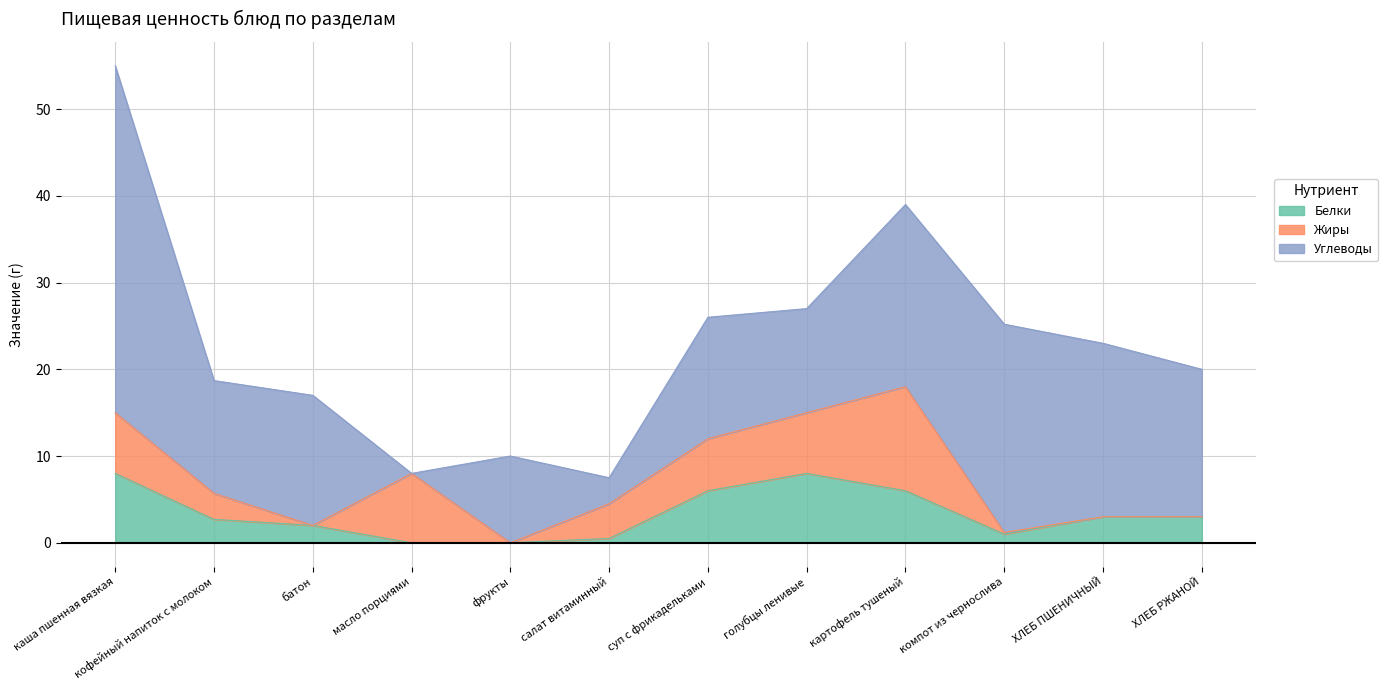

Is it true that Белки equals -5.3 at масло порциями?

False